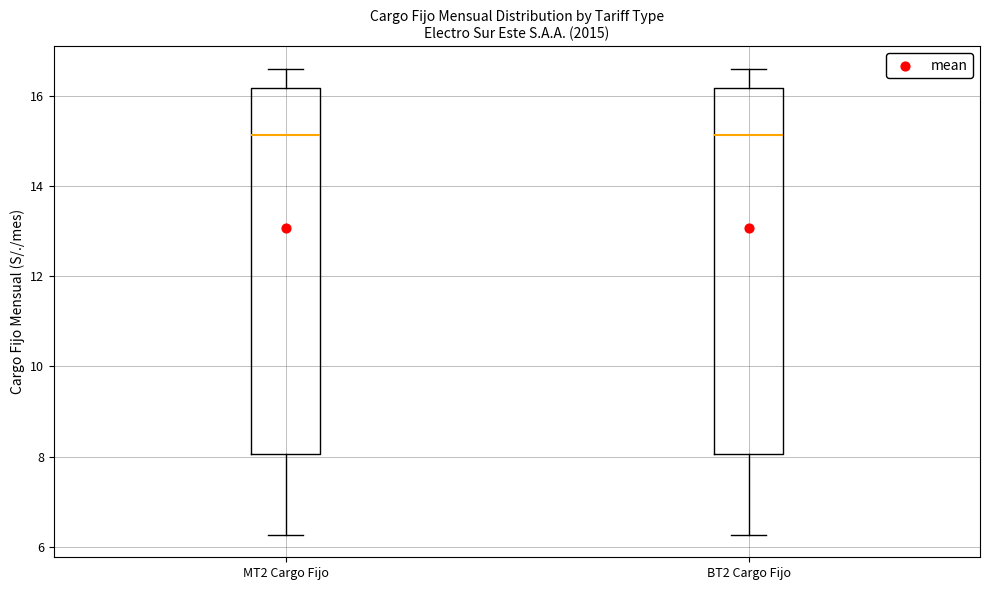

Where is the upper edge of the box for MT2 Cargo Fijo on the y-axis? The values are not printed on the chart, so give them approximately, as read against the axis.

16.2